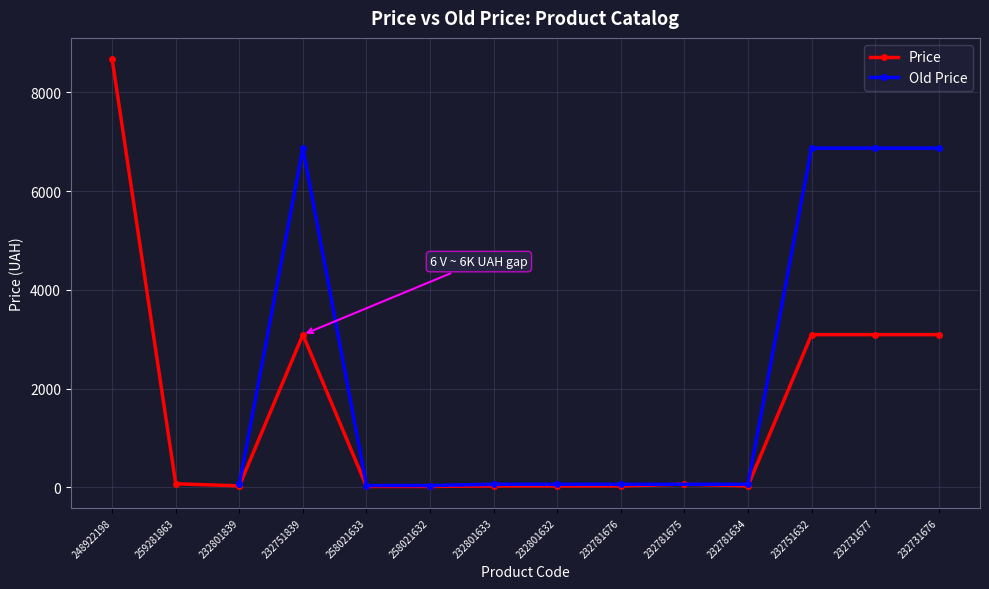

Rank the categories by value from highest to lowest.

248922198, 232751839, 232751632, 232731677, 232731676, 259281863, 232781675, 232801839, 232801633, 232801632, 232781676, 232781634, 258021633, 258021632